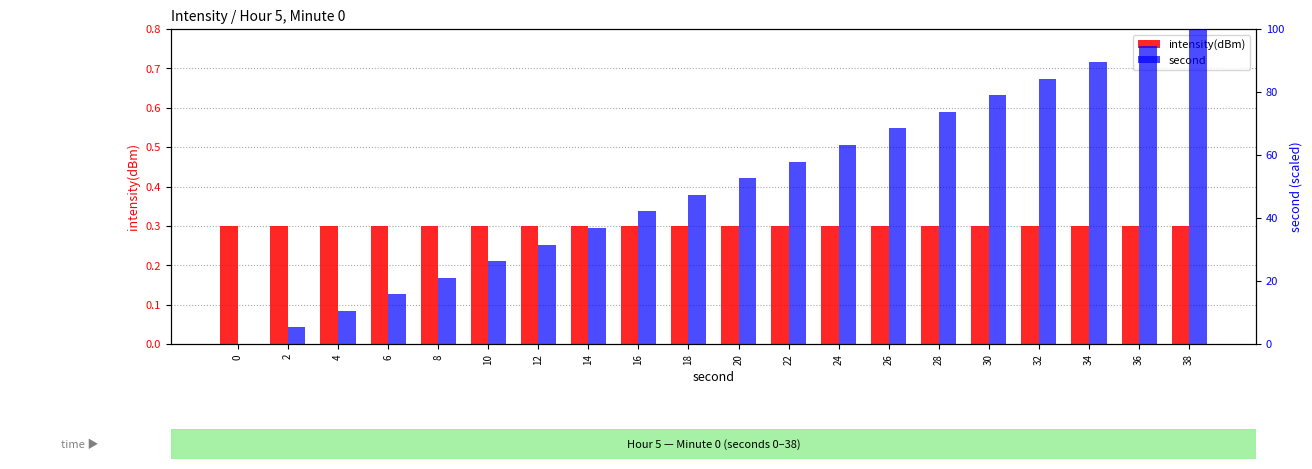

At which category is the sum across all series the highest?

38